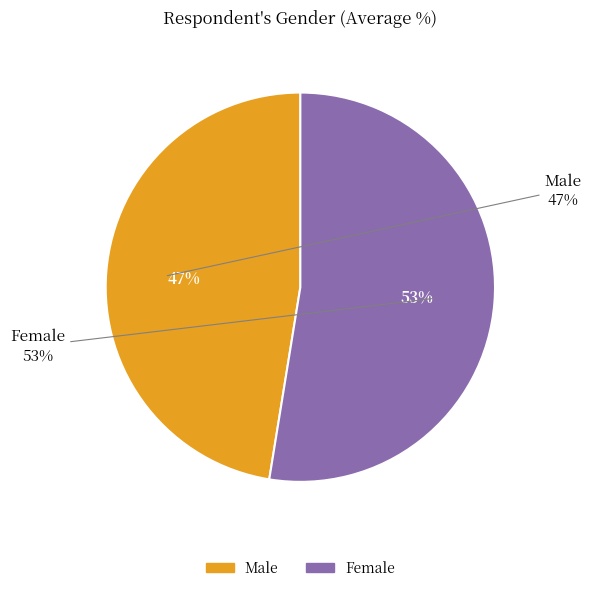

At 2011, list the series in order from largest to smallest.

Female, Male